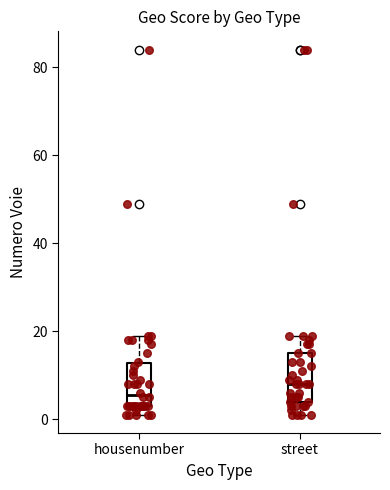

Which box has the highest median line?

street